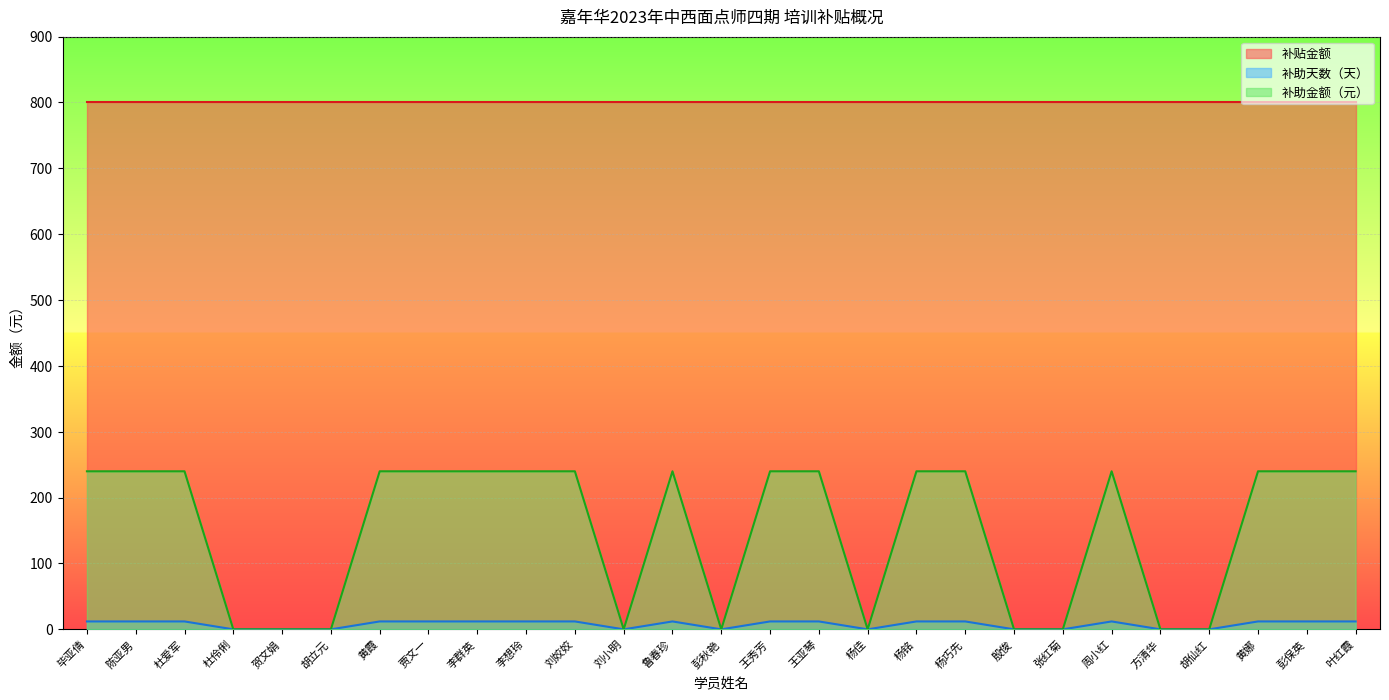

The value of 补助金额（元） at 王秀芳 is 240. True or false?

True